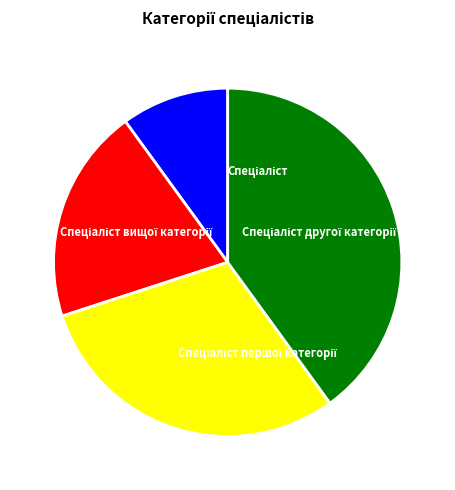

To the nearest percent, what percentage of the pie is Спеціаліст?

10%